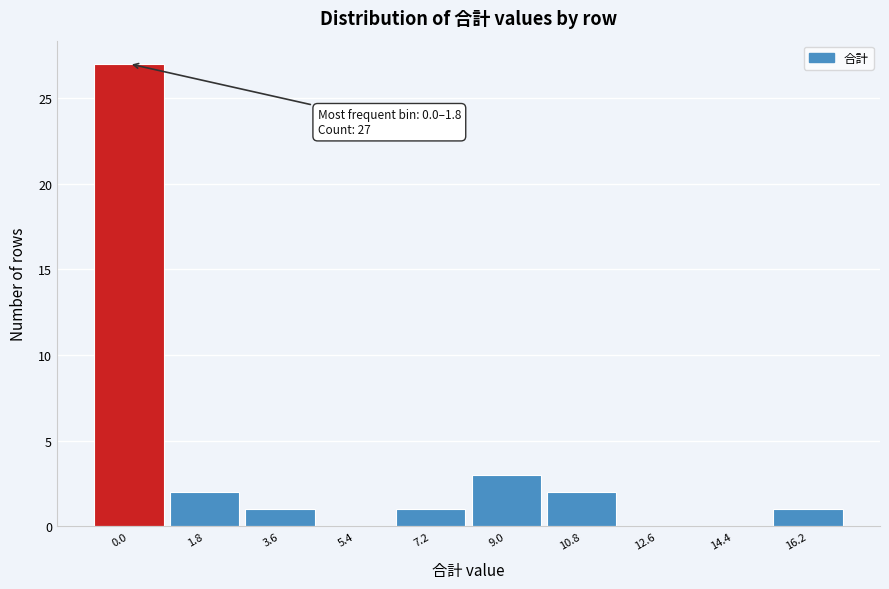

Reading right to left, transcribe all the data shown in this chart.

16.2=1	14.4=0	12.6=0	10.8=2	9.0=3	7.2=1	5.4=0	3.6=1	1.8=2	0.0=27